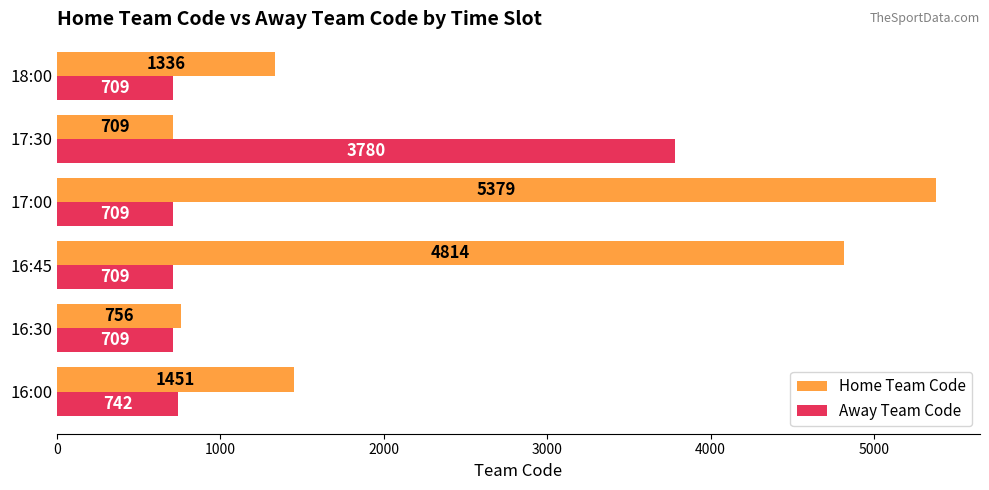

List the series in order of their peak value, lowest first.

Away Team Code, Home Team Code